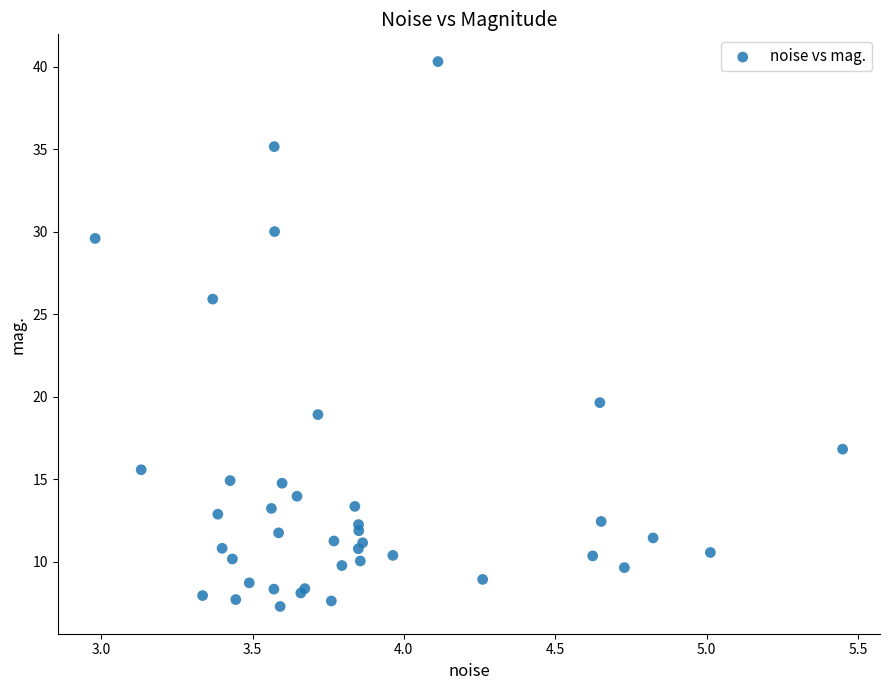

What Y value in the scatter plot is closest to 23?

25.9